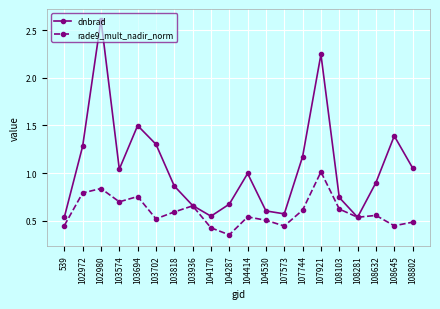

What is the greatest value displayed?

2.6